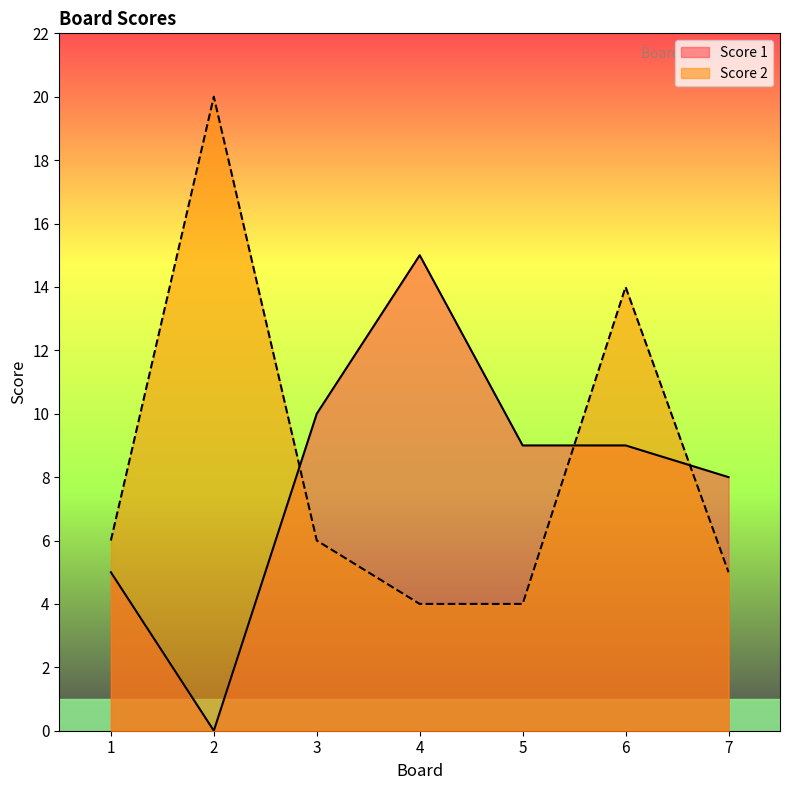

At which category does Score 1 reach its first local valley?

2